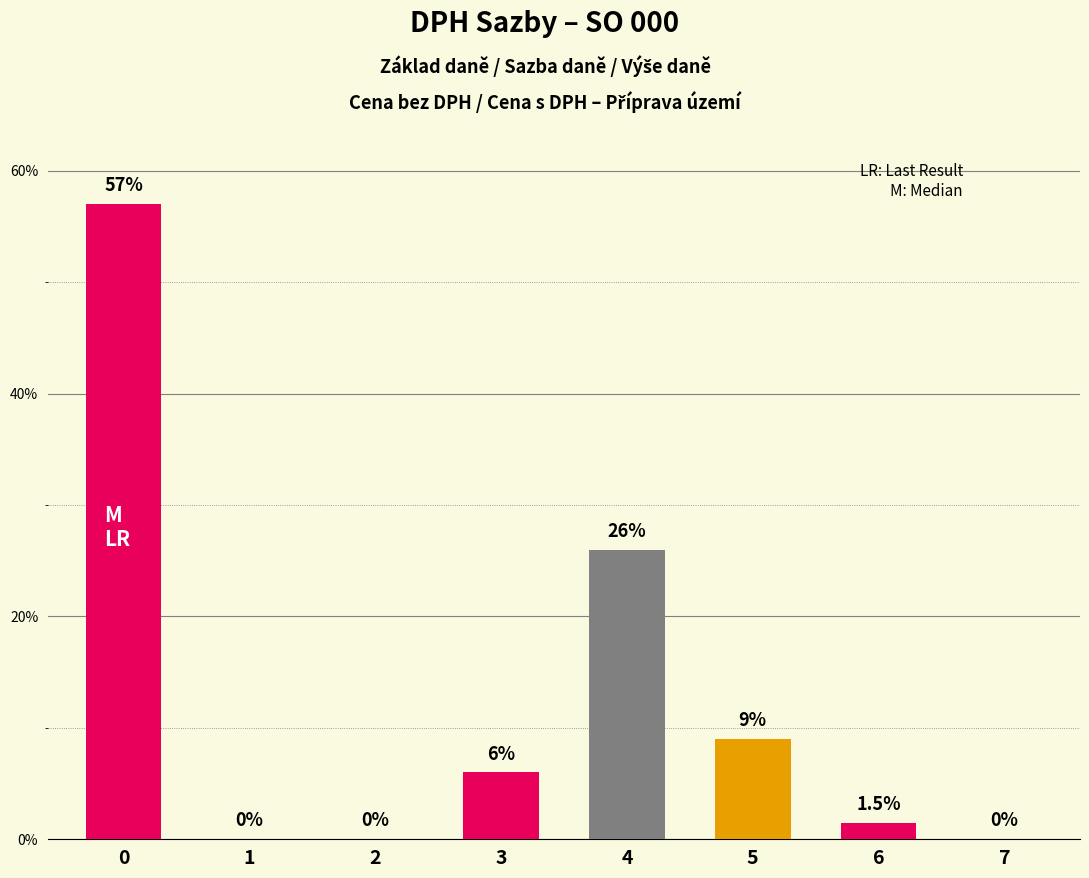

Is it true that the value at 1 is 0.0?

True